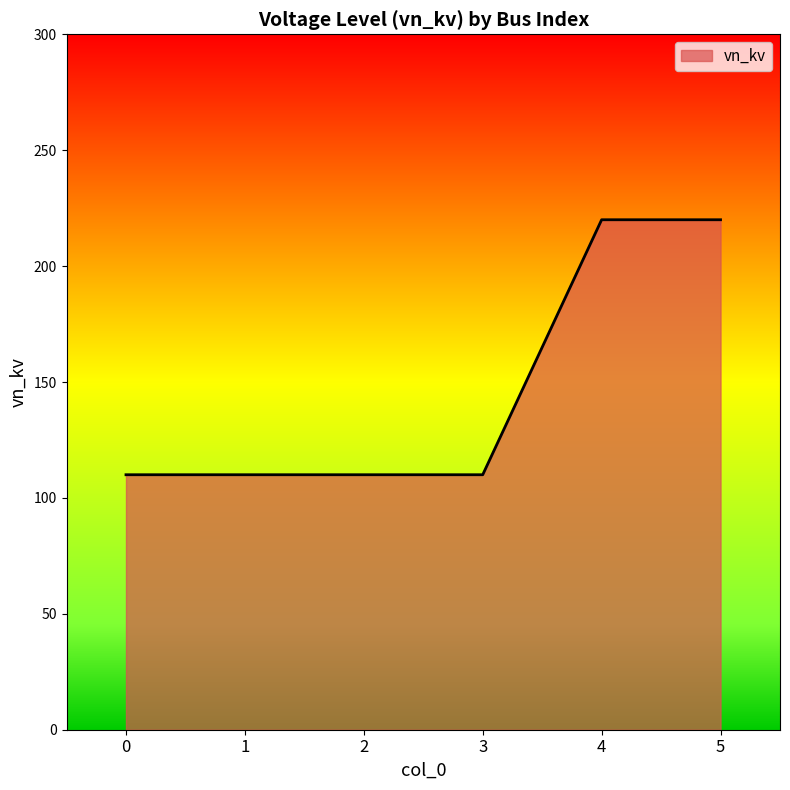

Reading left to right, transcribe all the data shown in this chart.

110	110	110	110	220	220